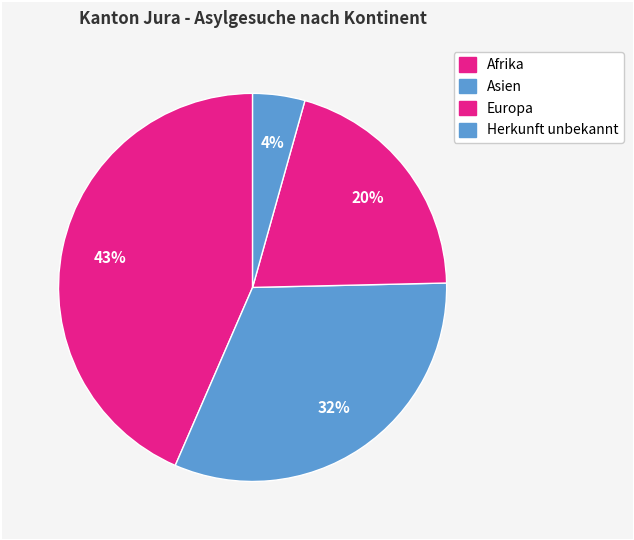

Count the number of slices in the pie.

4